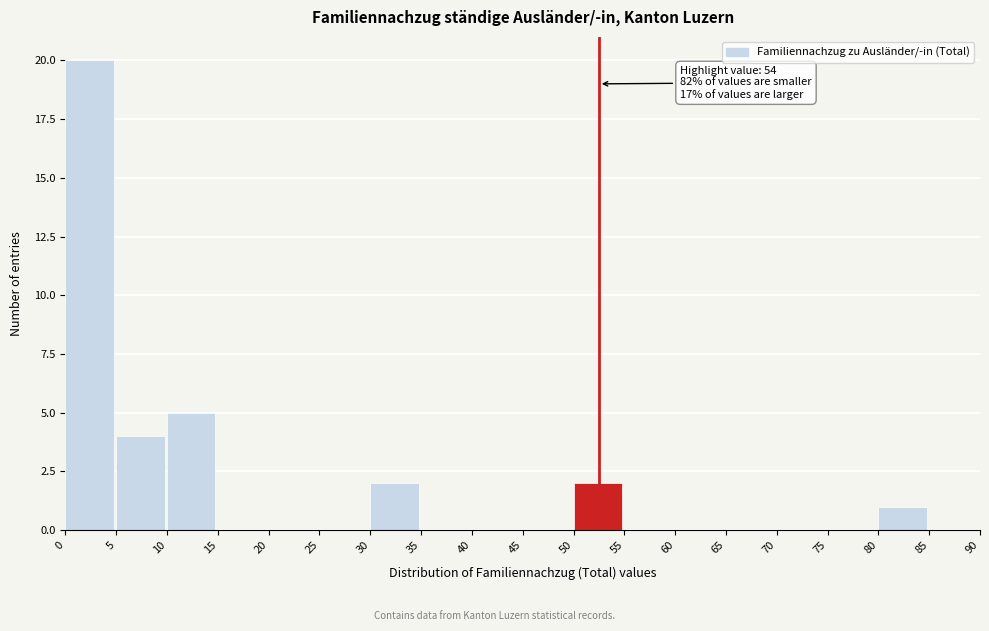

Which range on the x-axis has the tallest bar?

0 to 5